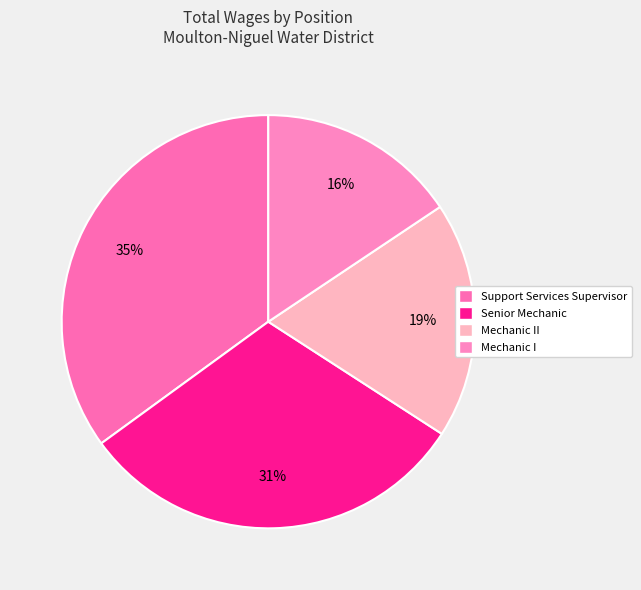

Is there any slice that represents more than half of the pie?

No